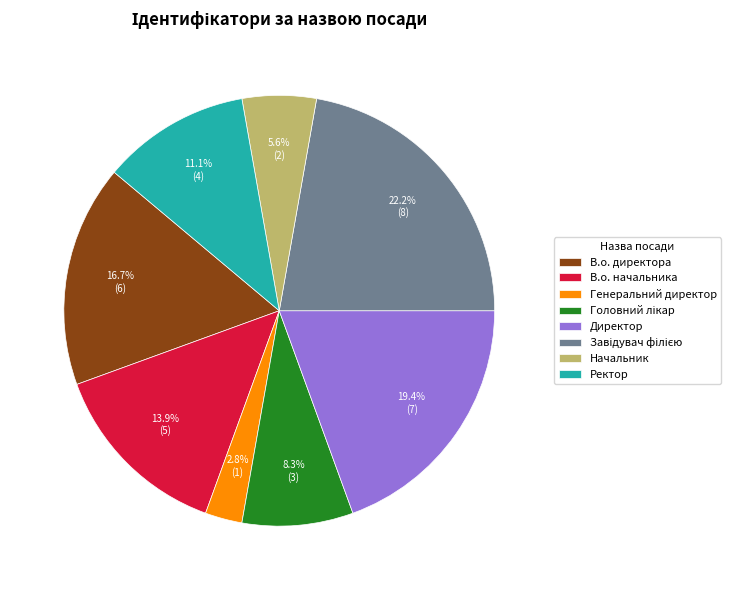

True or false: Ректор accounts for 11% of the total.

True